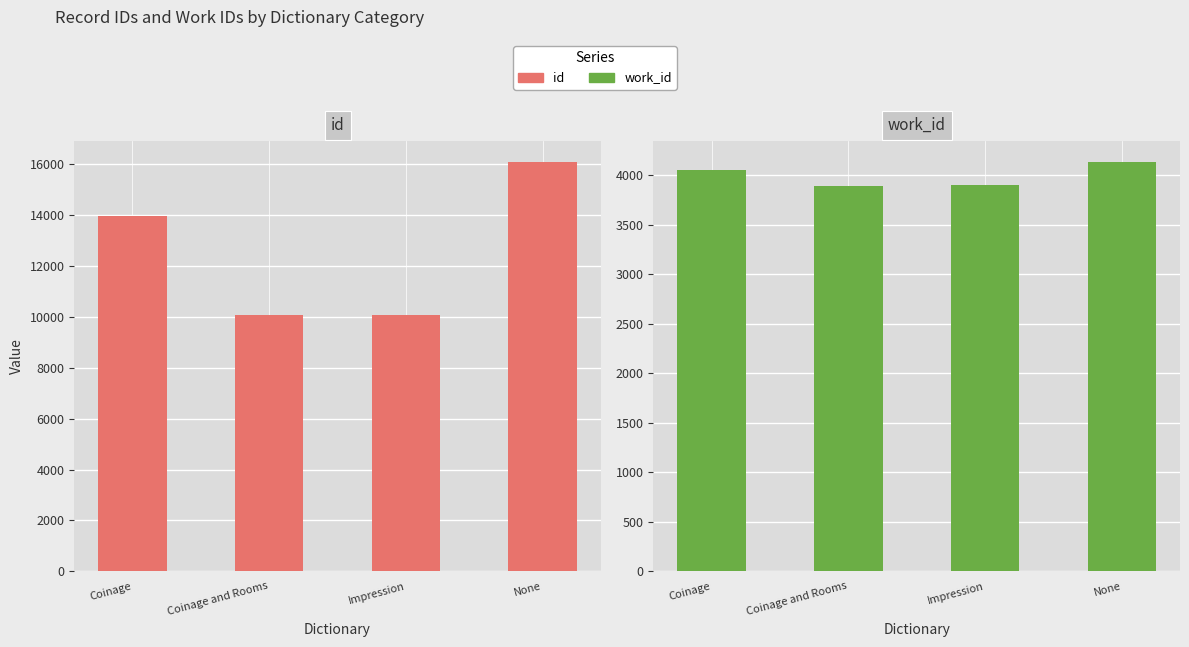

The id series shows 10091.0 at Impression. True or false?

True